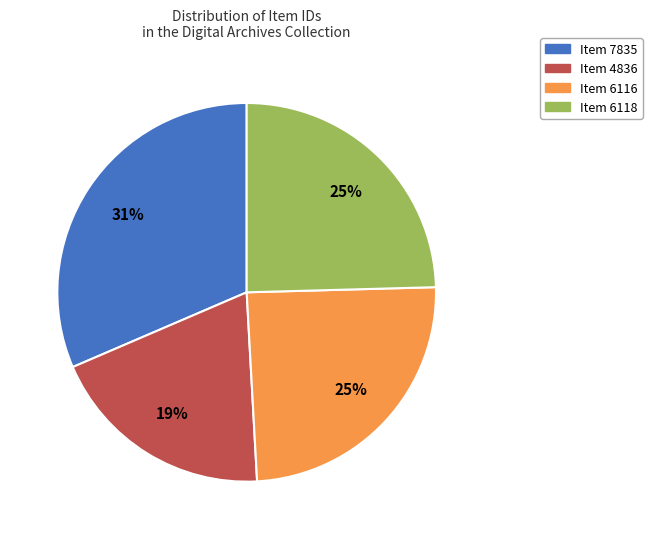

How many slices are in this pie chart?

4